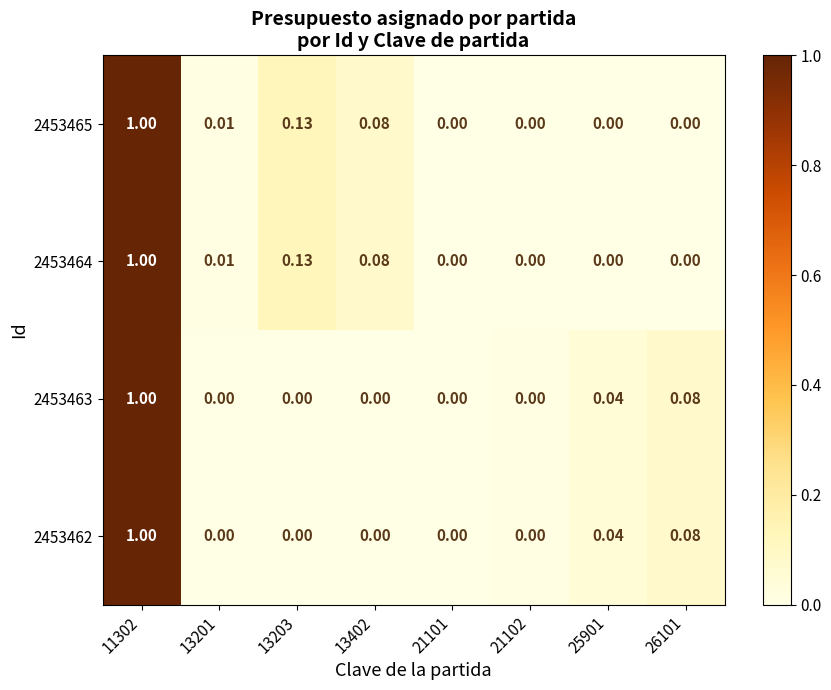

Is the value of 2453462 at 25901 greater than the value of 2453464 at 13201?

Yes